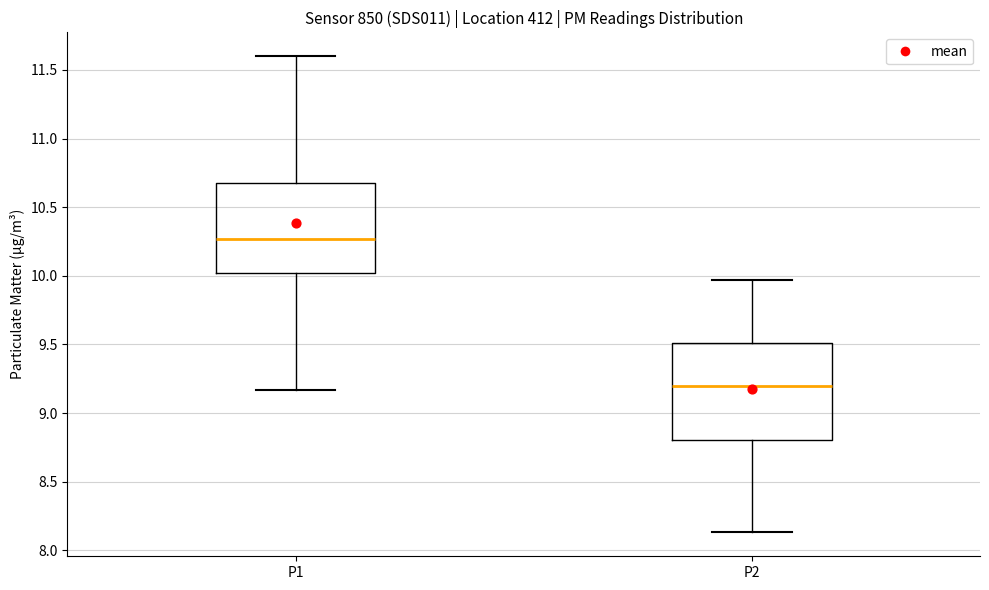

Reading left to right, read every box against the y-axis: the position of its median line, the range the box covers, and the ends of its whiskers. The values are not printed on the chart, so give them approximately, as read against the axis.

P1: median 10.25, box 10.00 to 10.65, whiskers 9.15 to 11.60
P2: median 9.20, box 8.80 to 9.50, whiskers 8.15 to 9.95